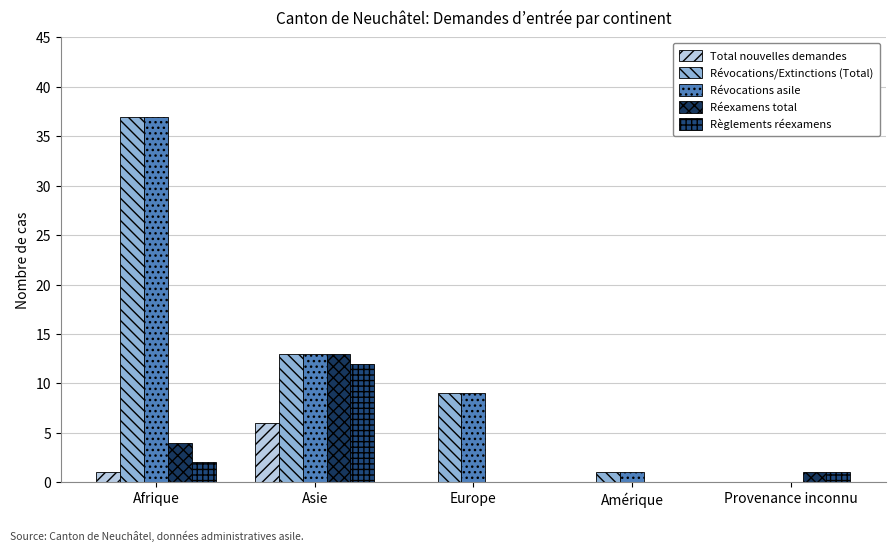

At which label is Règlements réexamens closest to 6?

Afrique